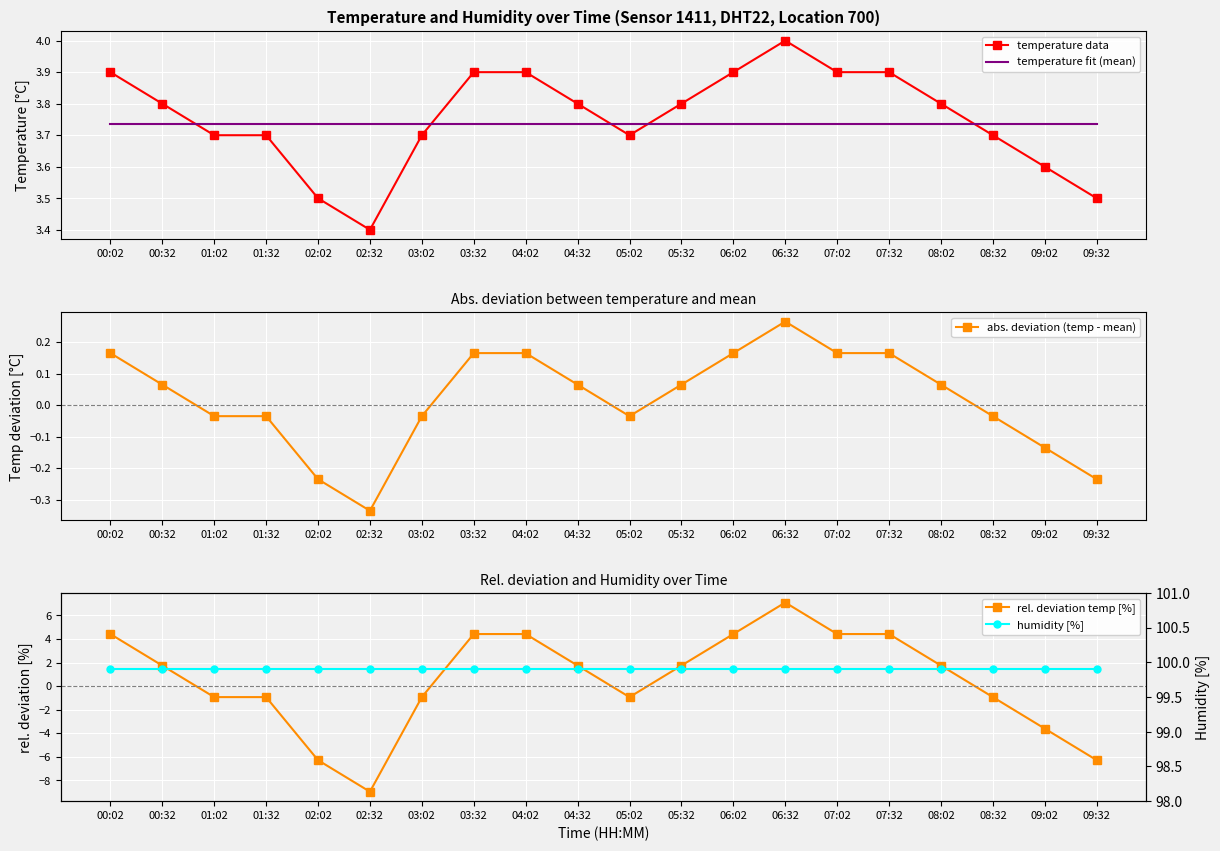

Which series changed the most between 03:02 and 09:02?

rel. deviation temp [%]